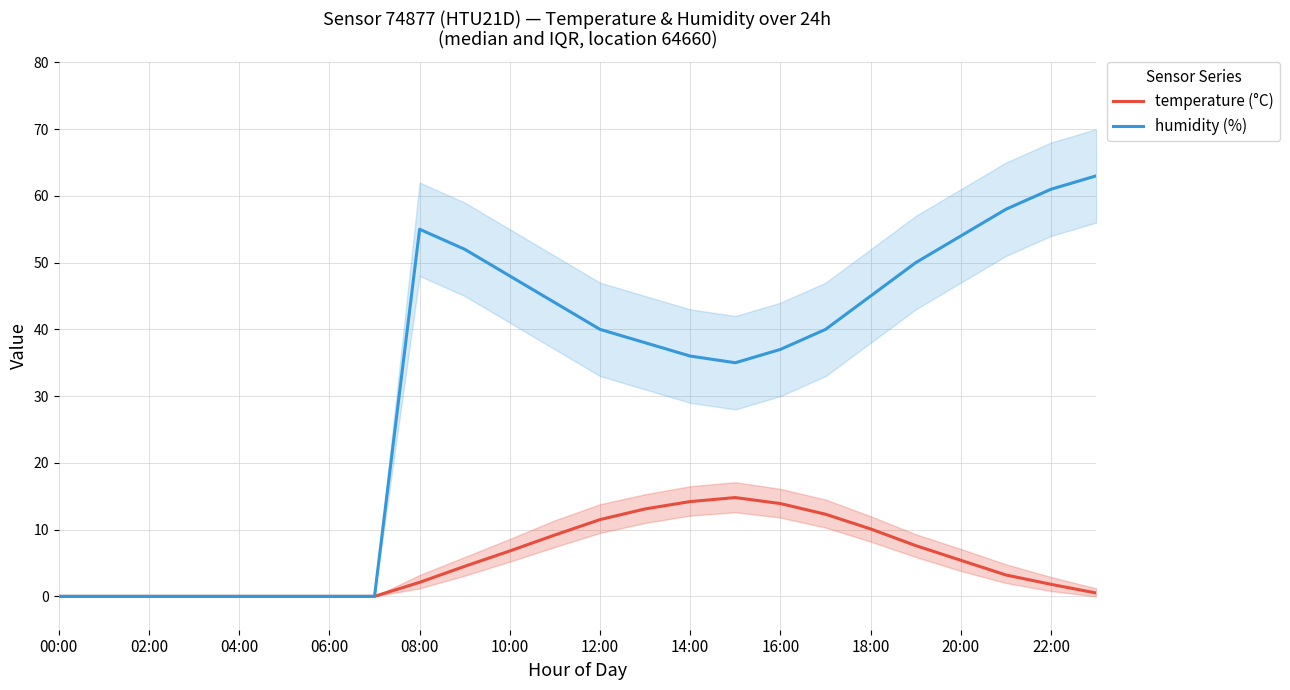

The temperature (°C) series shows 0.0 at 00:00. True or false?

True